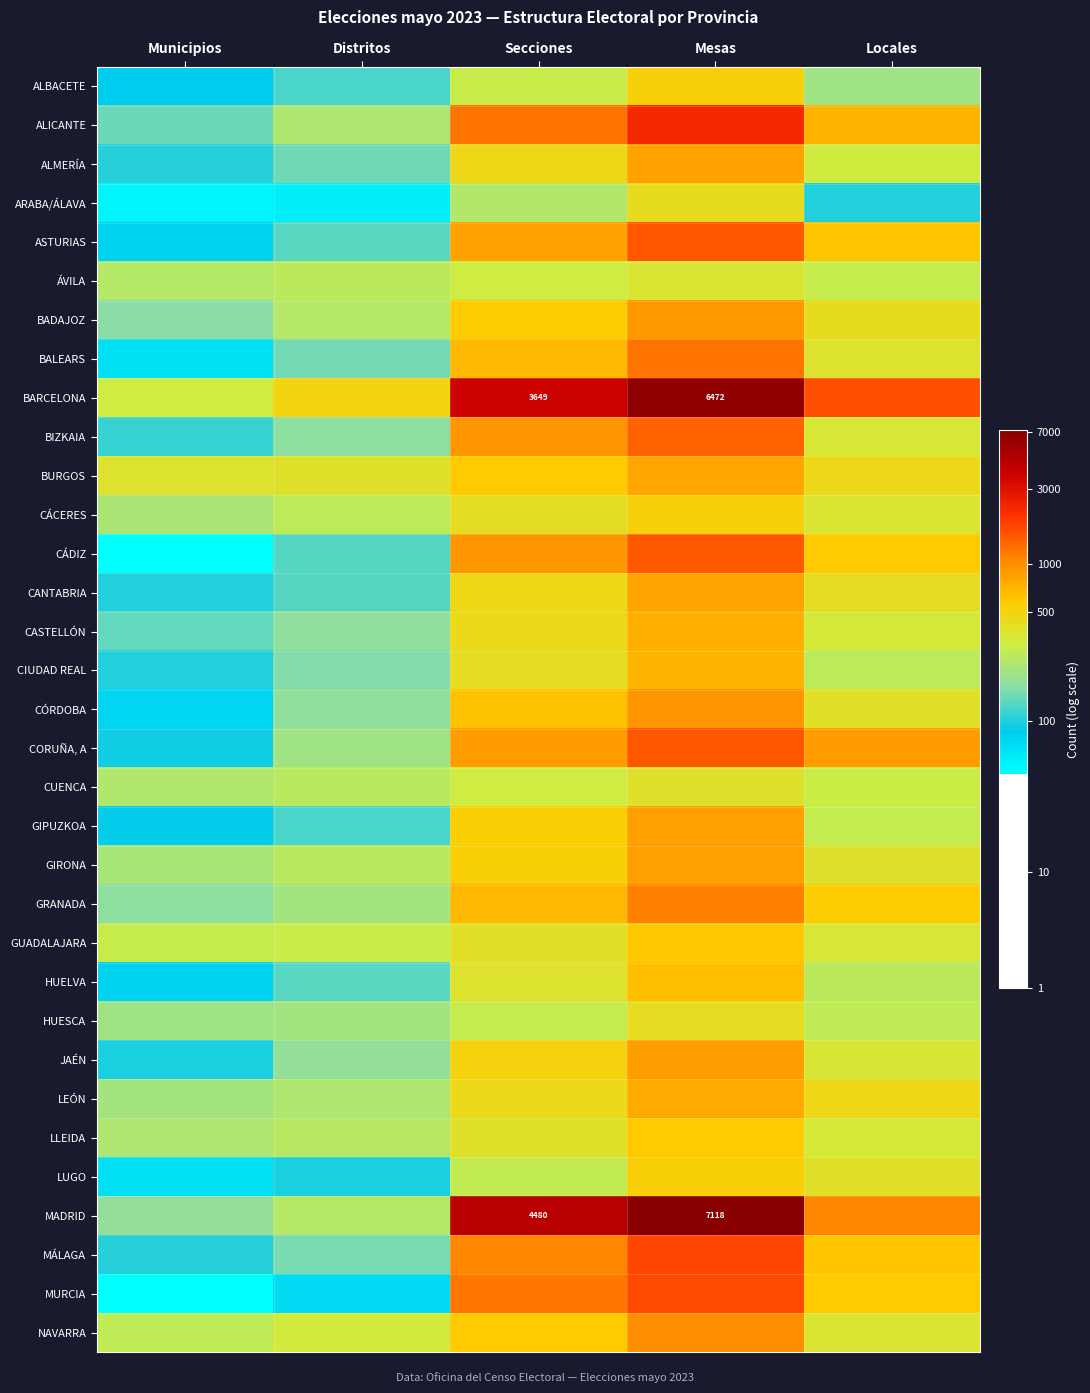

Which series has the largest total across all categories?

BARCELONA